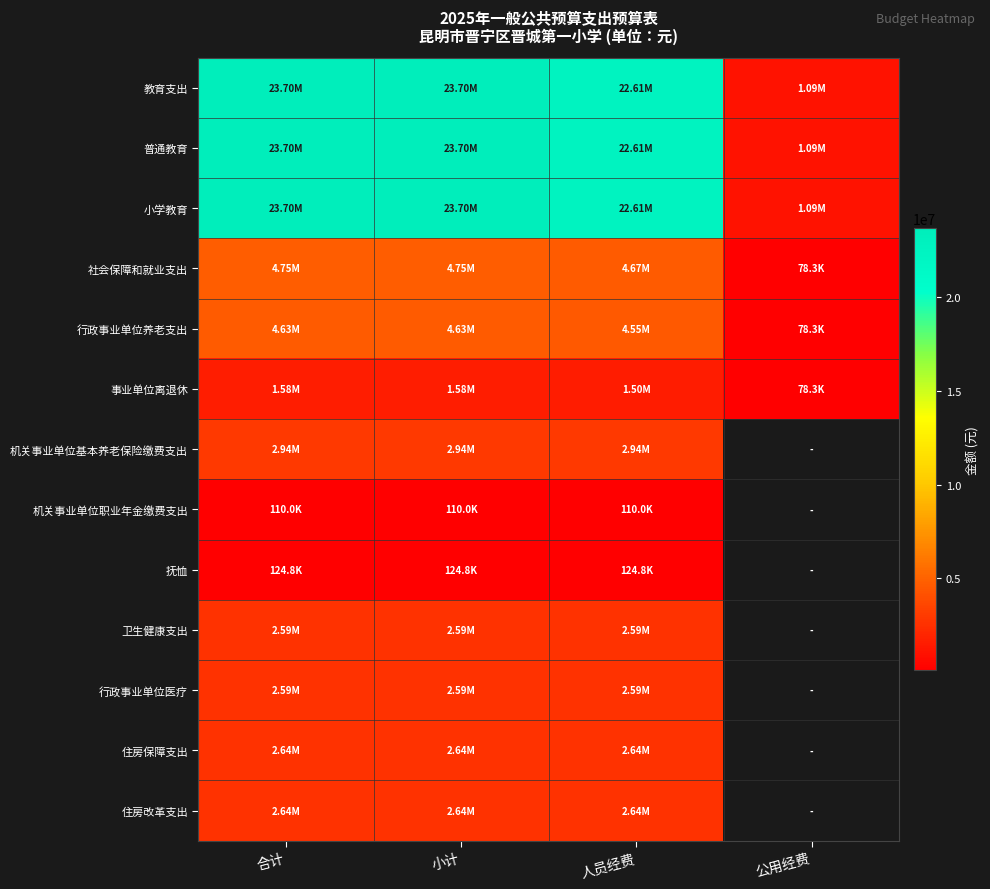

Which series changed the most between 人员经费 and 公用经费?

教育支出